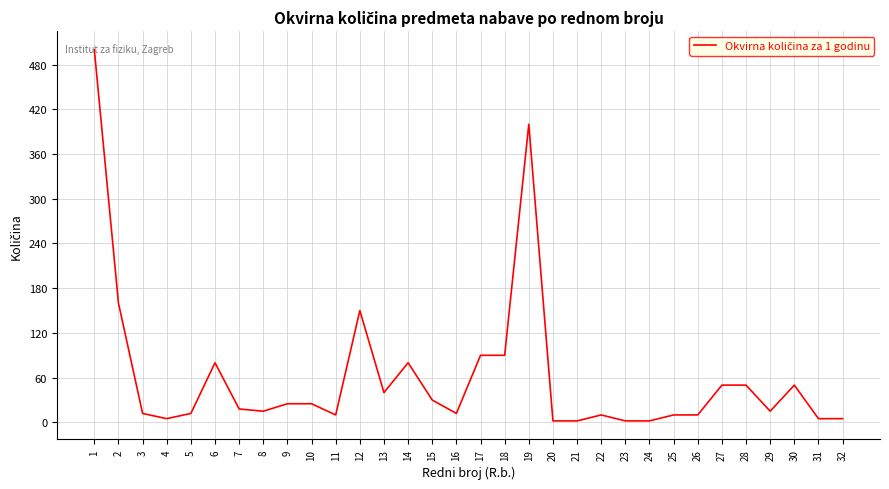

What is the difference between the maximum and minimum values?

498